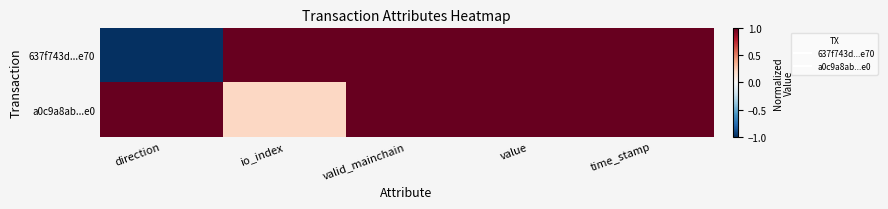

Reading left to right, what are all the values shown in this chart?

637f743d...e70: direction=-1.0	io_index=1.0	valid_mainchain=1.0	value=1.0	time_stamp=1.0
a0c9a8ab...e0: direction=1.0	io_index=0.2	valid_mainchain=1.0	value=1.0	time_stamp=1.0